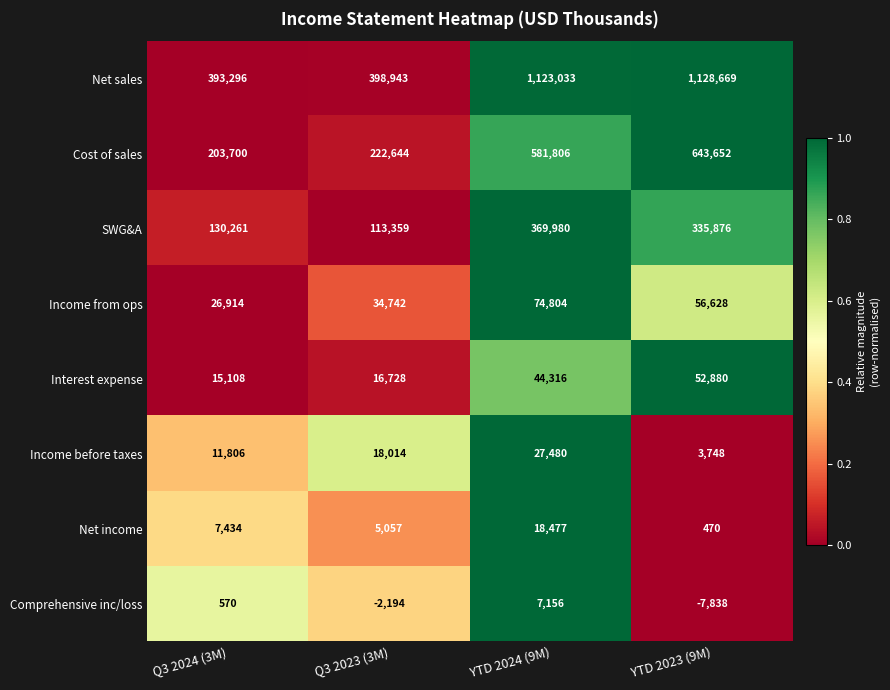

The value of Net sales at YTD 2024 (9M) is 1123033. True or false?

True